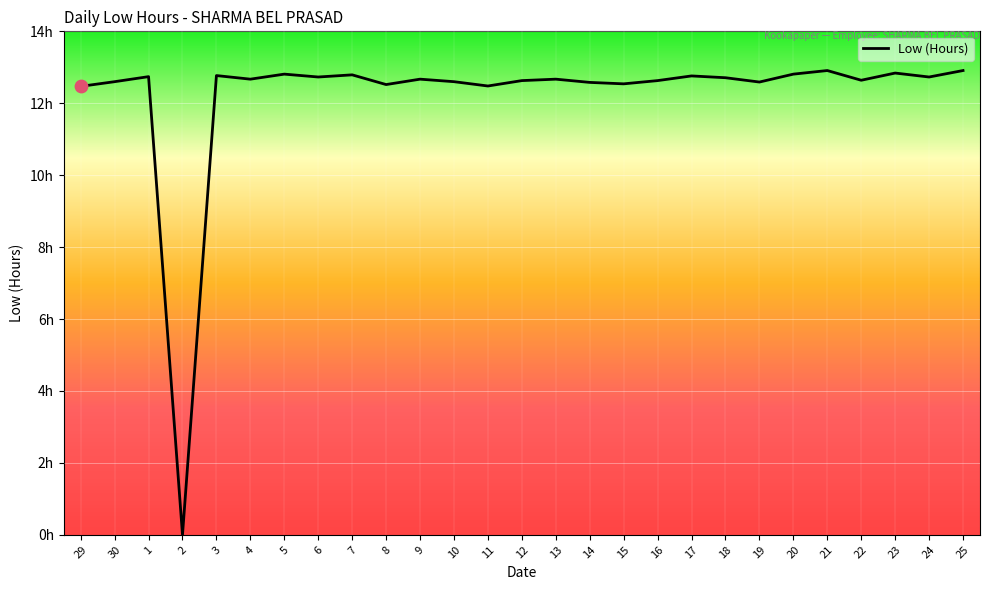

Is this an area chart (filled region under the line)?

Yes